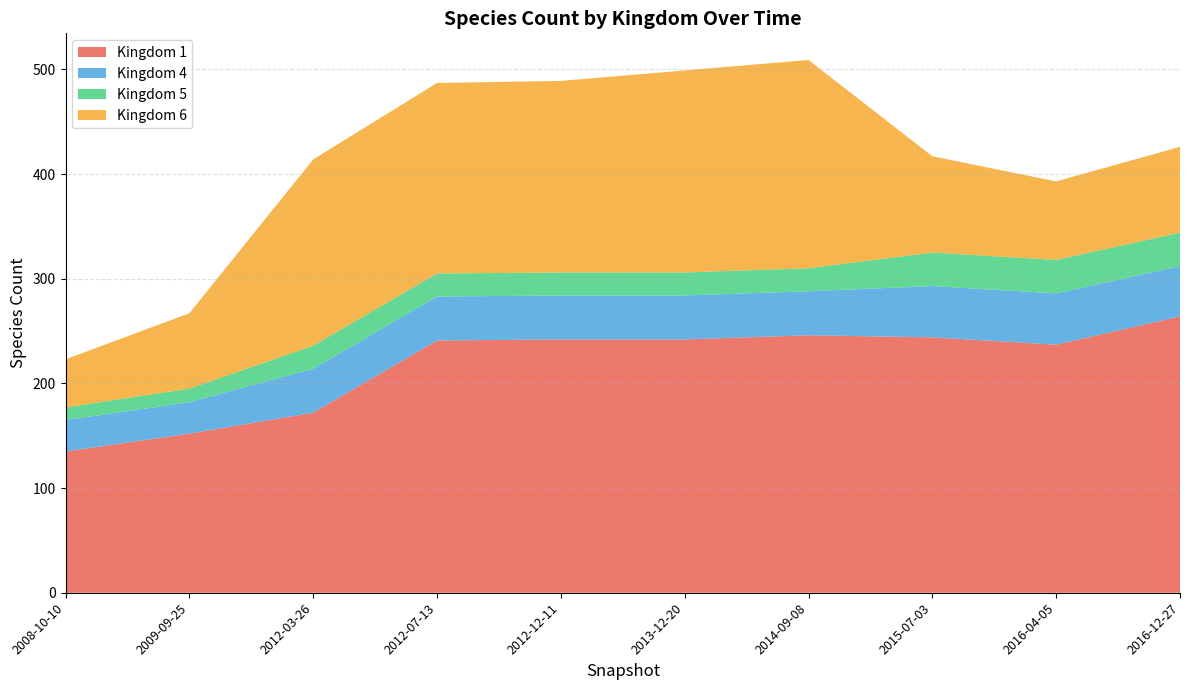

The value of Kingdom 1 at 2012-03-26 is 110. True or false?

False